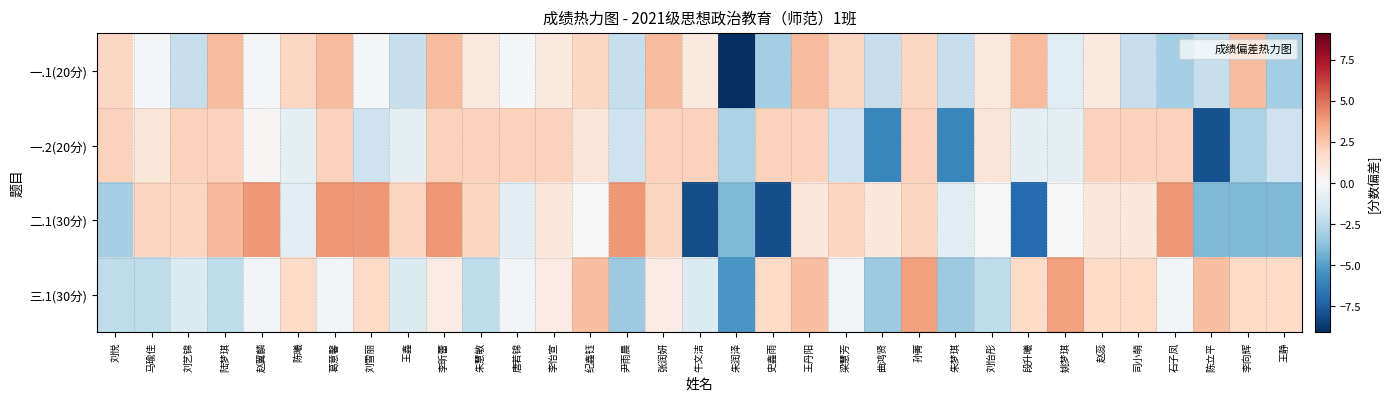

What is the maximum value shown in the chart?

4.0